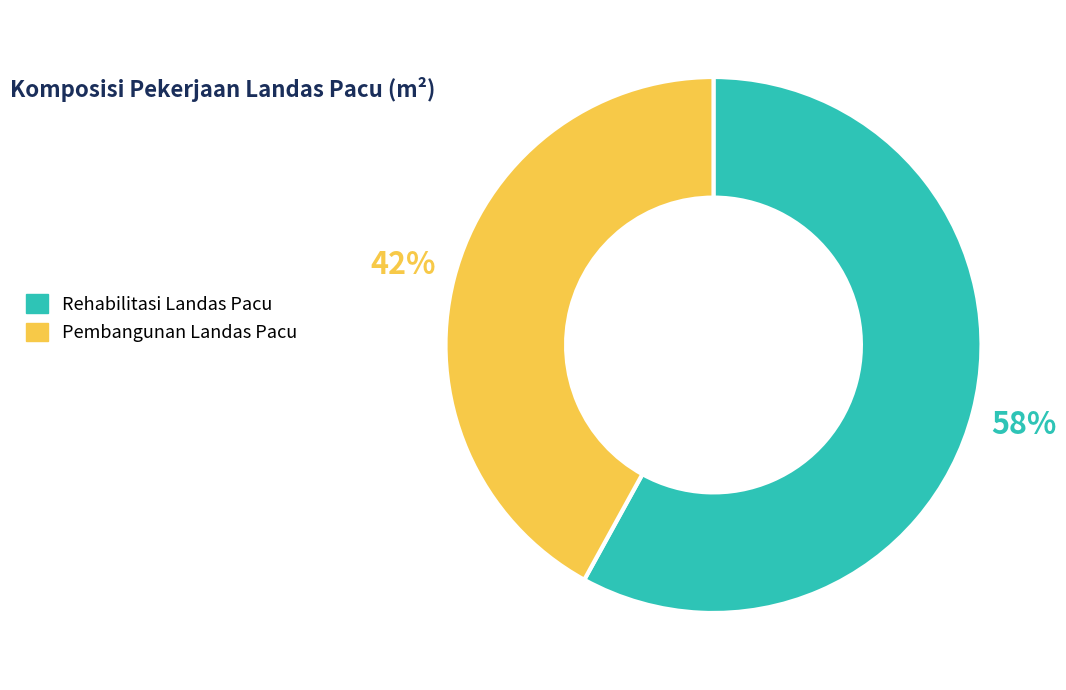

To the nearest percent, what is the average slice percentage?

50%